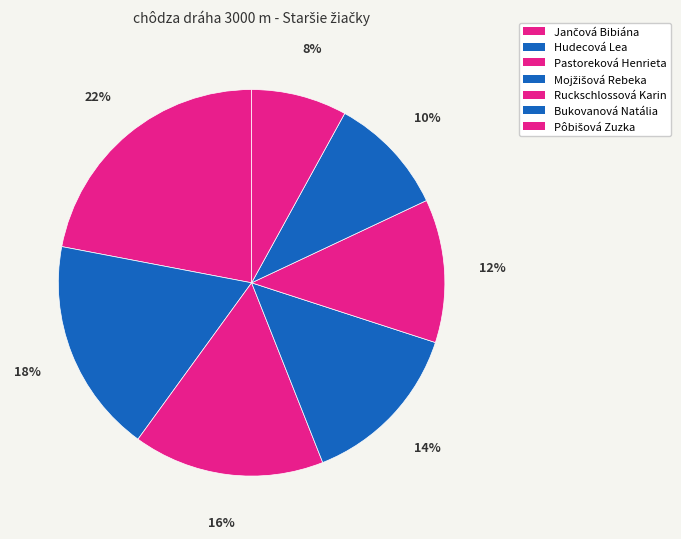

How many slices are in this pie chart?

7